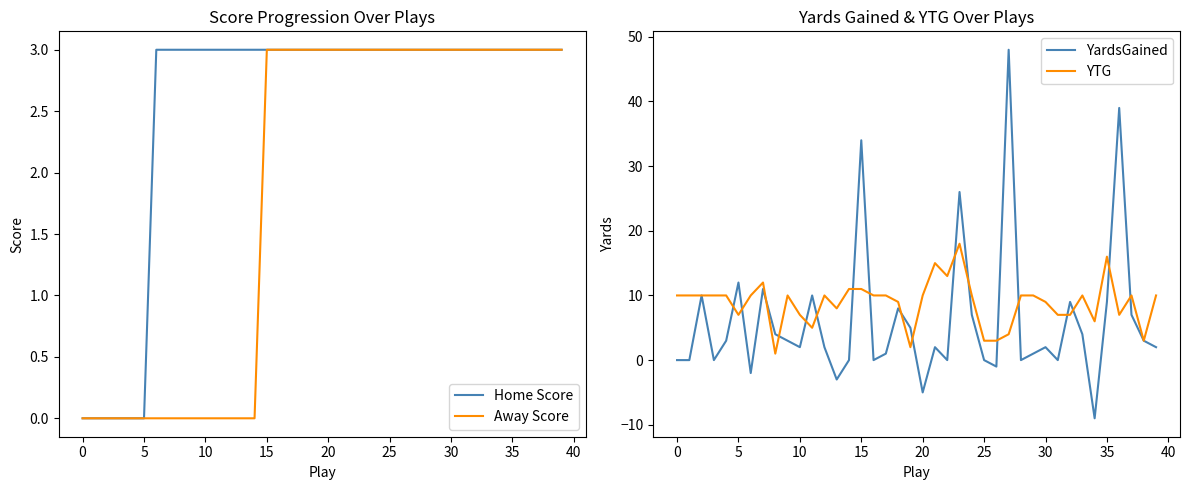

List the labels in order of YardsGained value, largest first.

27, 36, 15, 23, 20, 30, 5, 11, 32, 35, 18, 24, 37, 19, 35, 33, 15, 40, 38, 45, 12, 21, 30, 39, 17, 29, −5, 0, 10, 14, 16, 22, 25, 28, 31, 26, 25, 13, 20, 34